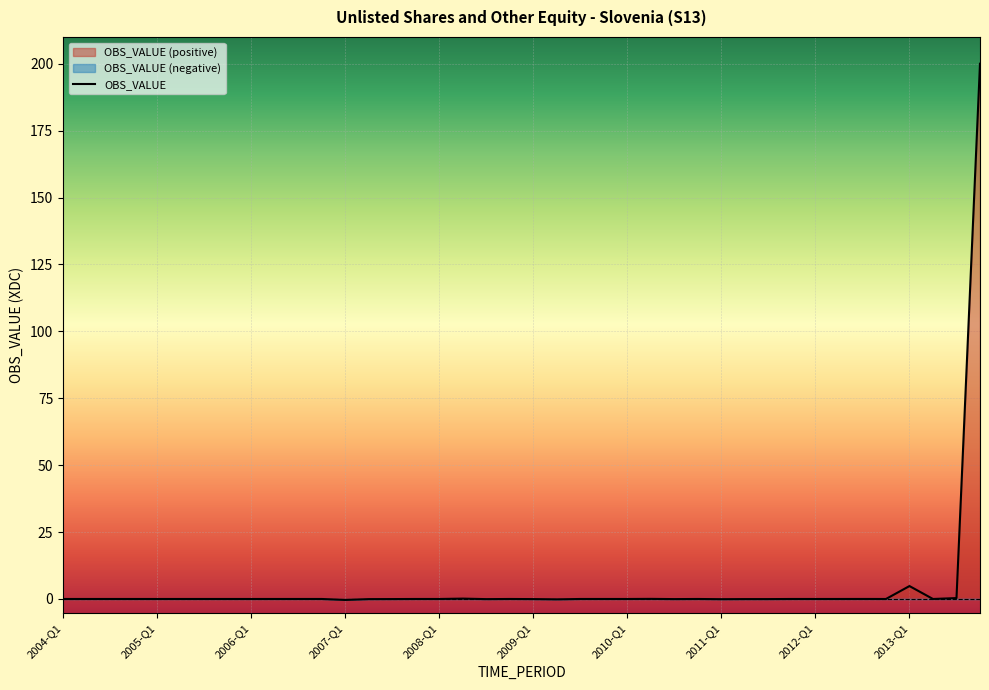

Which label corresponds to the smallest value in the chart?

2007-Q1